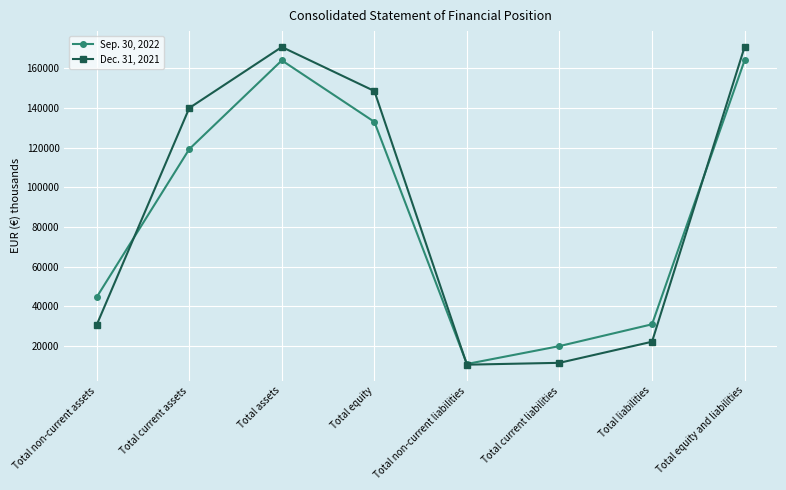

What is the average value of the Sep. 30, 2022 series?

85910